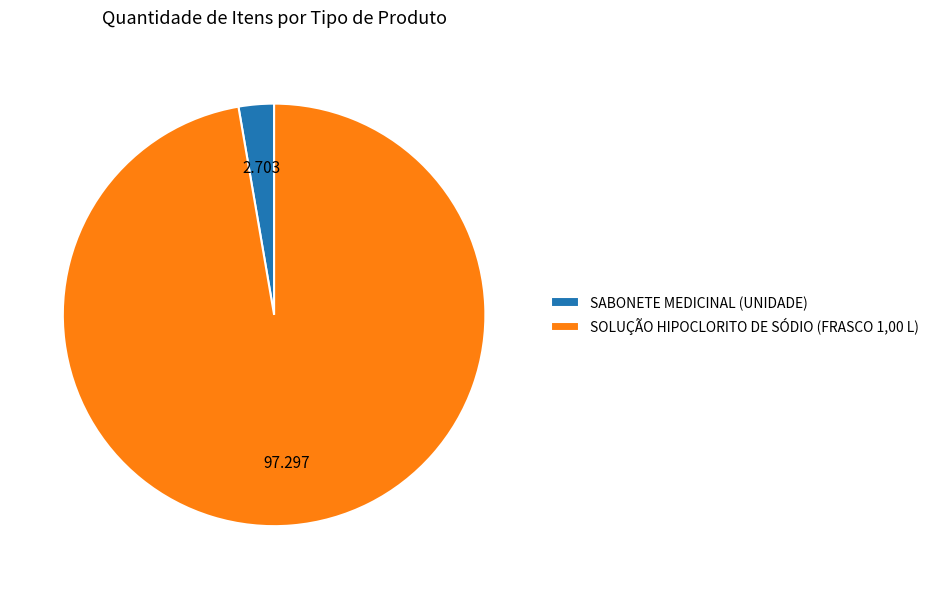

Which slice is the smallest?

SABONETE MEDICINAL (UNIDADE)